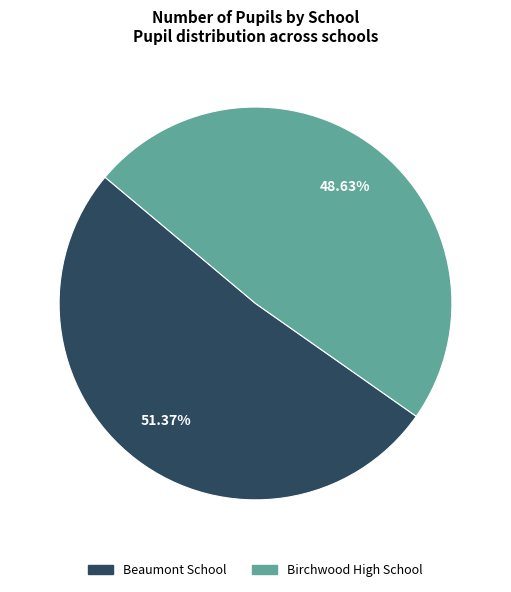

Is there any slice that represents more than half of the pie?

Yes